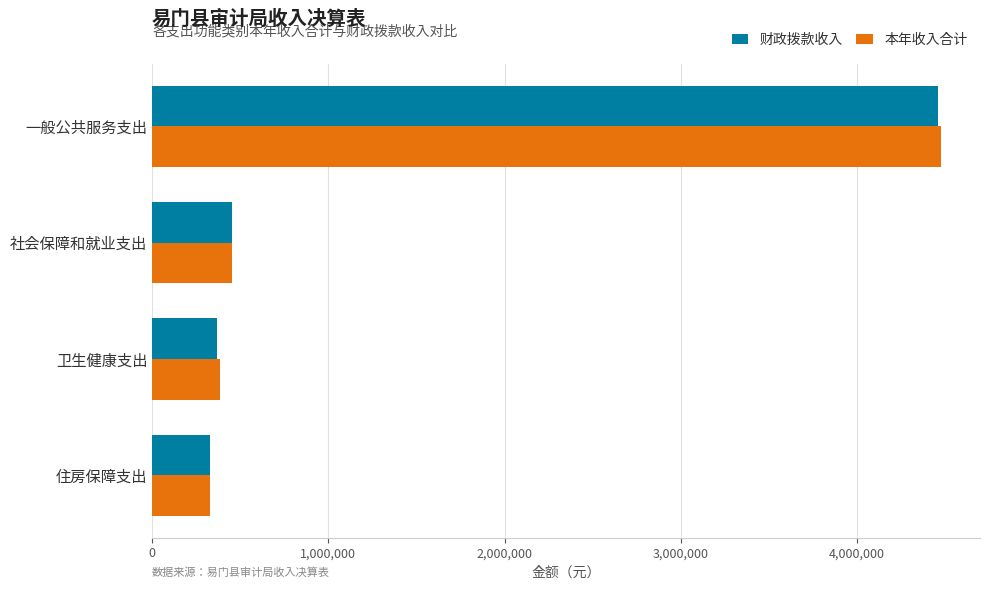

What is the difference between the 财政拨款收入 values at 卫生健康支出 and 一般公共服务支出?

4092938.6